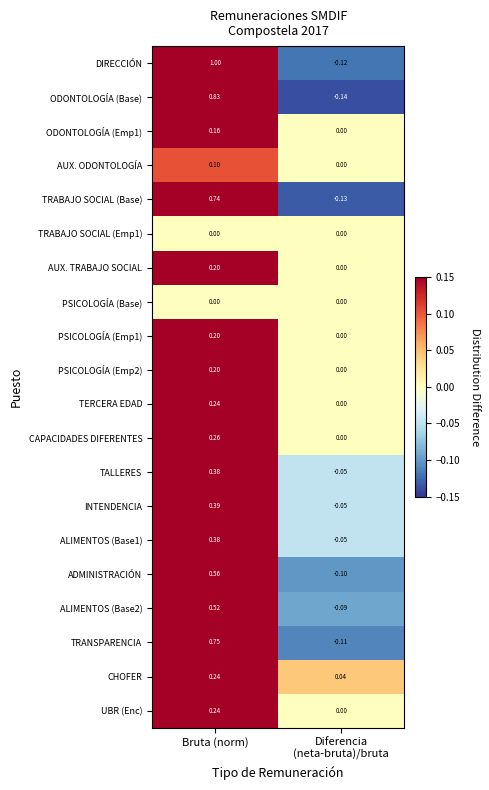

At which label does ADMINISTRACIÓN first exceed 0?

Bruta (norm)